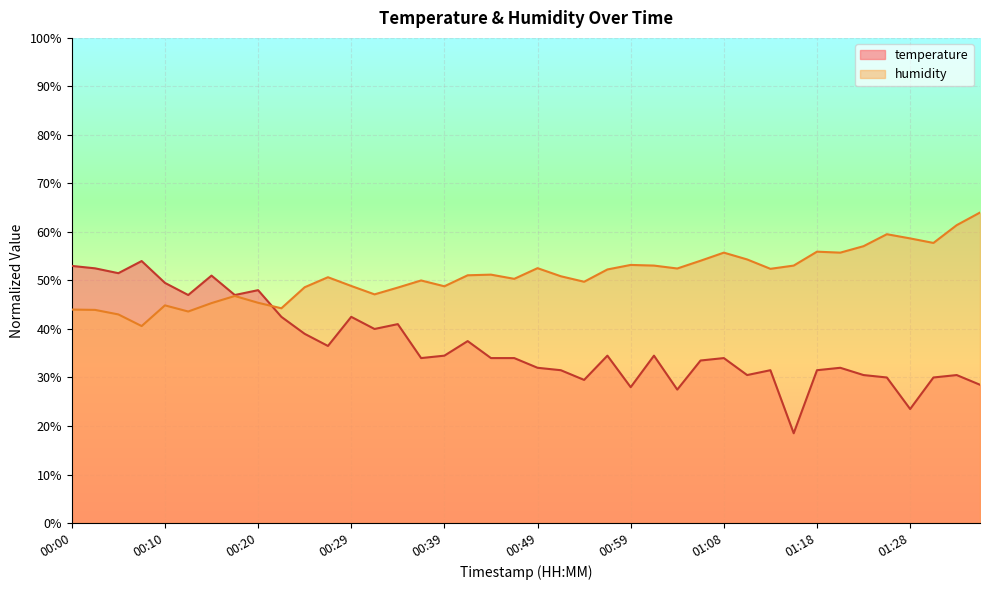

What is the difference between the maximum and minimum values in the humidity series?

23.4